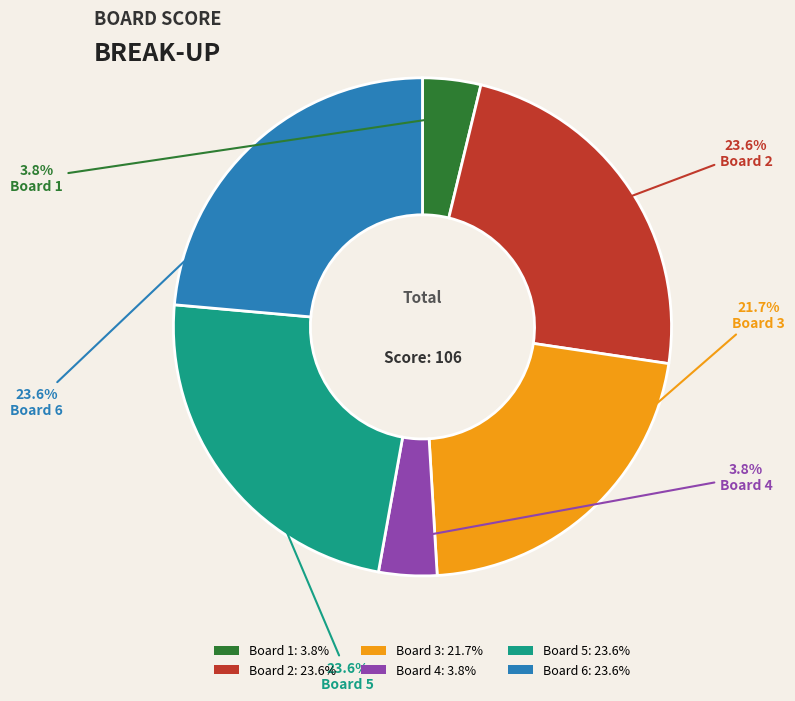

Is there any slice that represents more than half of the pie?

No